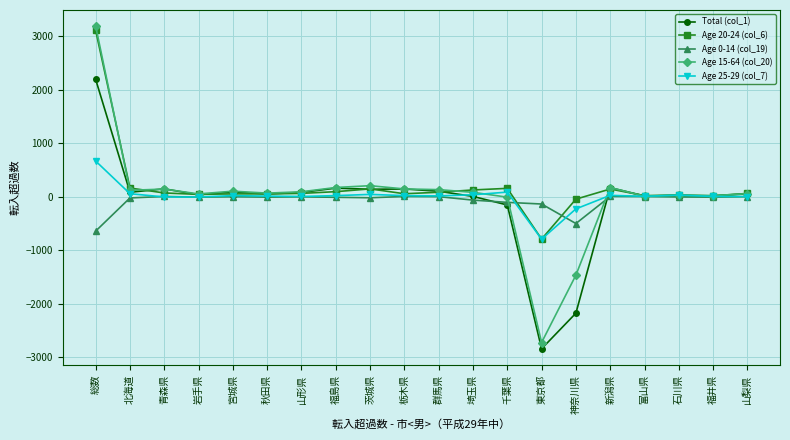

Count the number of data series in this chart.

5